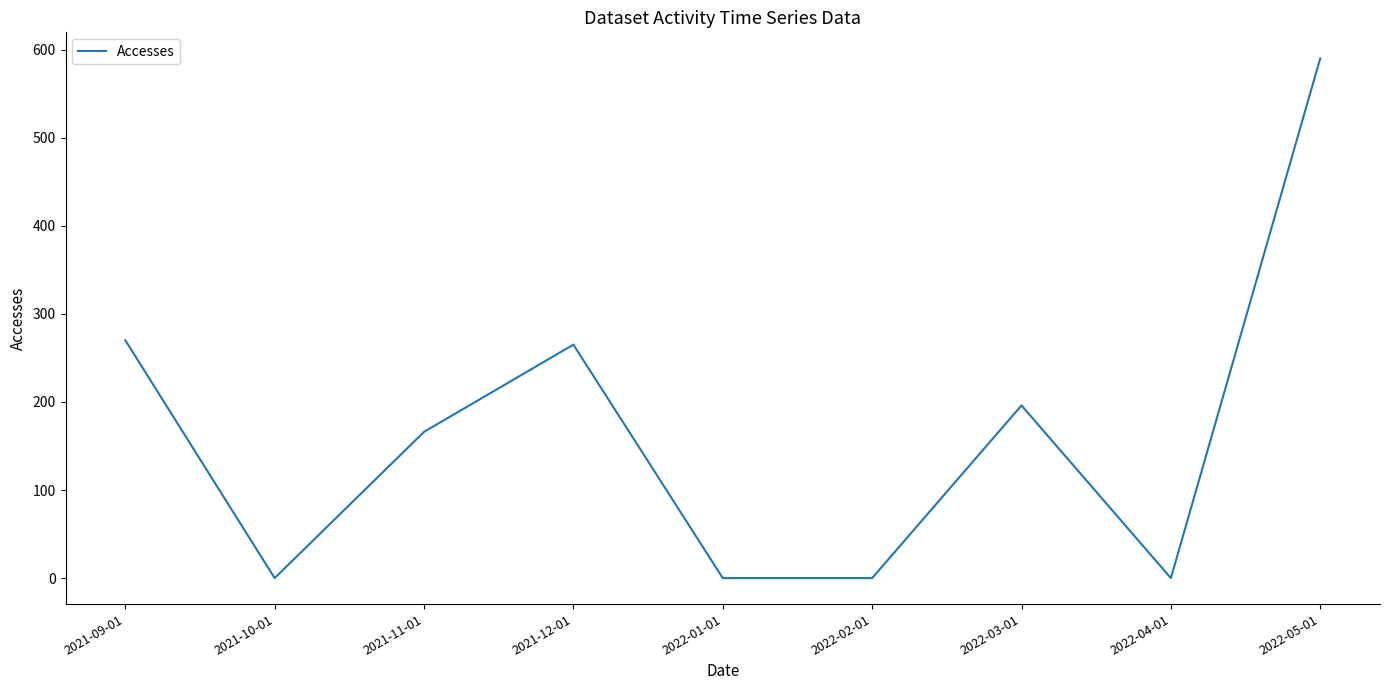

What is the change in value from 2021-10-01 to 2022-05-01?

+590